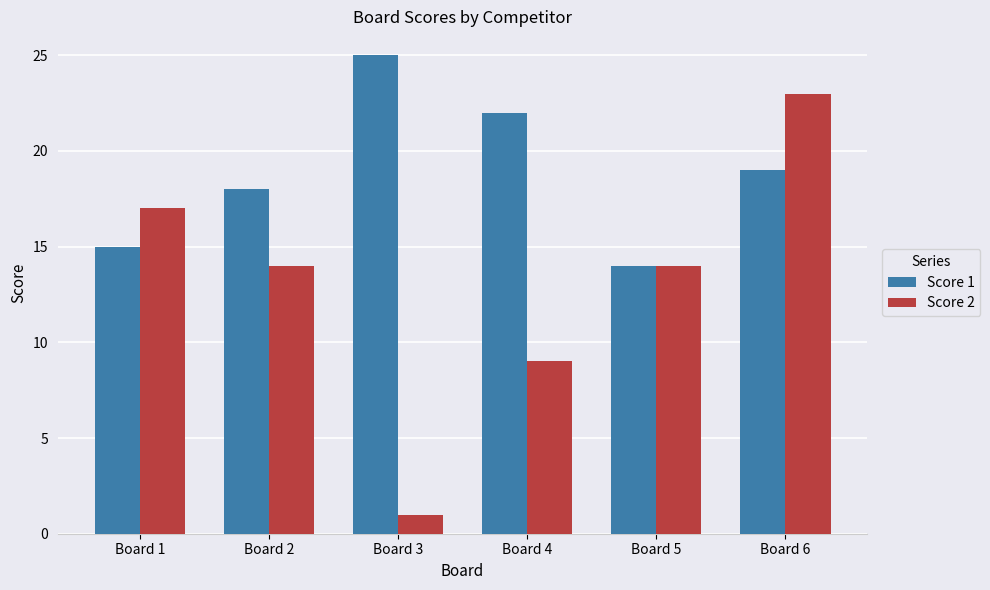

Reading left to right, what are all the values shown in this chart?

Score 1: 15	18	25	22	14	19
Score 2: 17	14	1	9	14	23